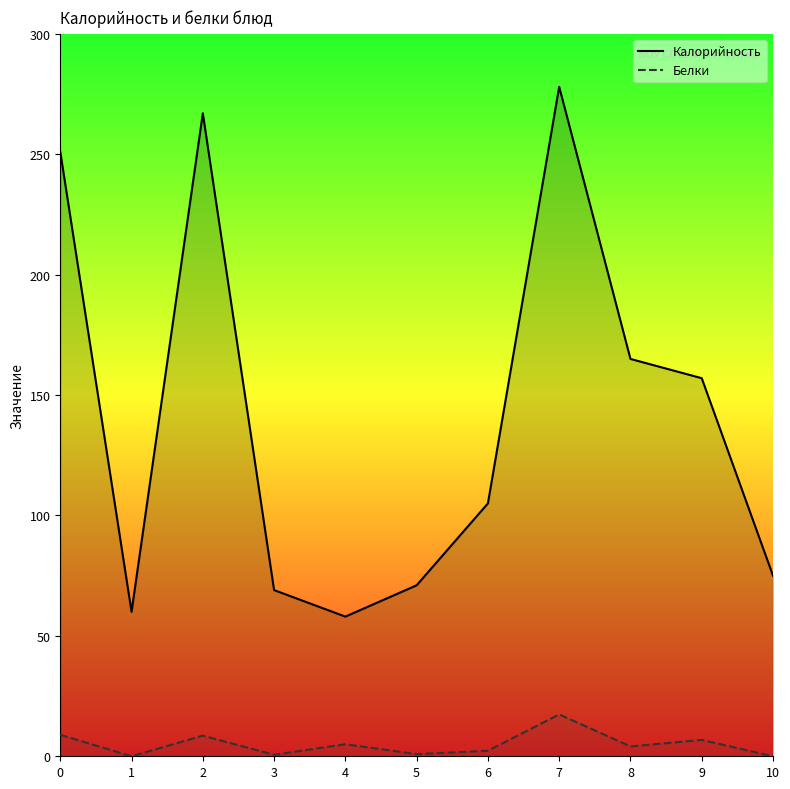

Is it true that Белки equals -11.8 at 10?

False